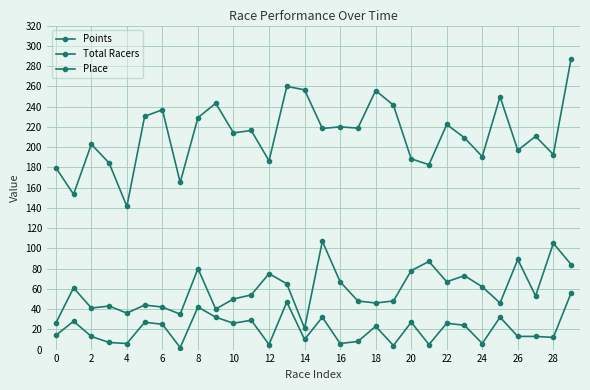

True or false: Total Racers and Points intersect in this chart.

False